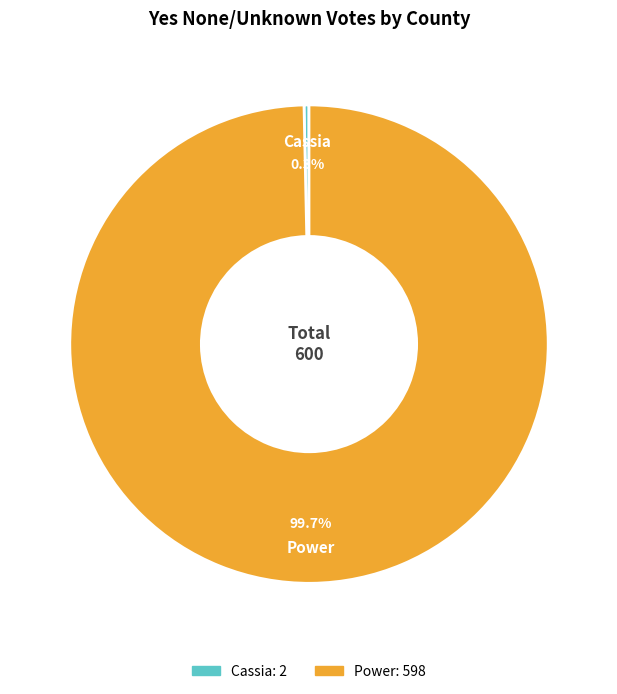

Which slice is the largest?

Power